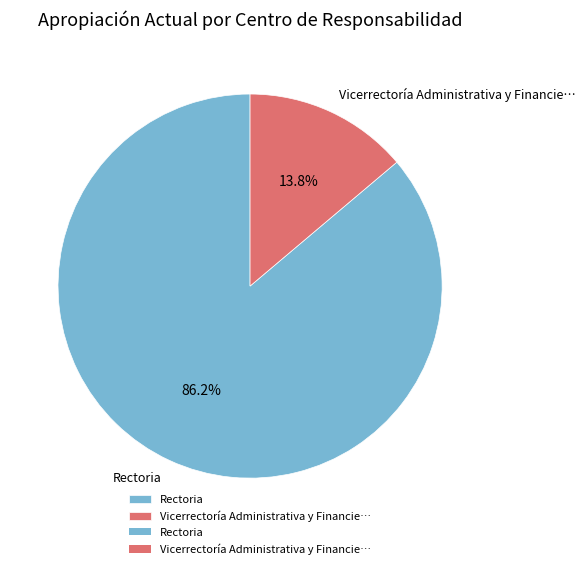

Between Rectoria and Vicerrectoría Administrativa y Financie…, which is larger?

Rectoria